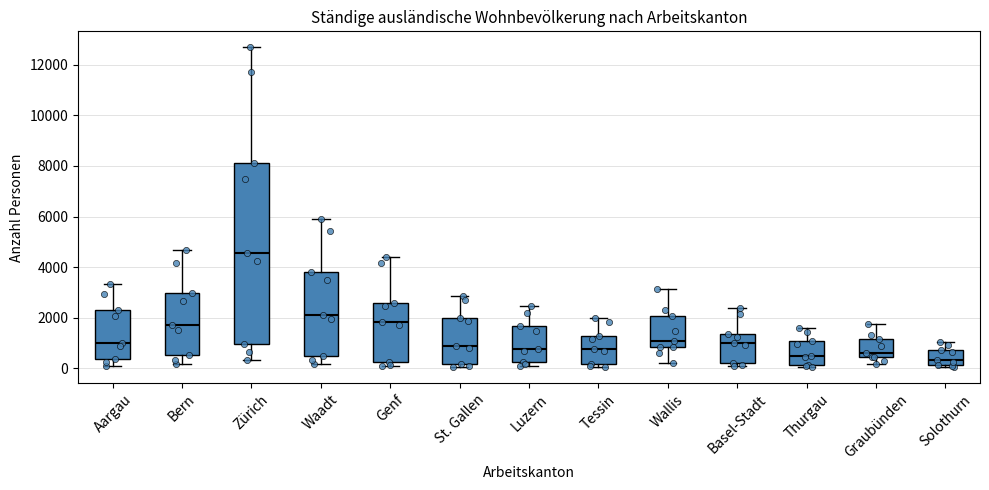

Where does the upper whisker of the box for Tessin end on the y-axis? The values are not printed on the chart, so give them approximately, as read against the axis.

2000